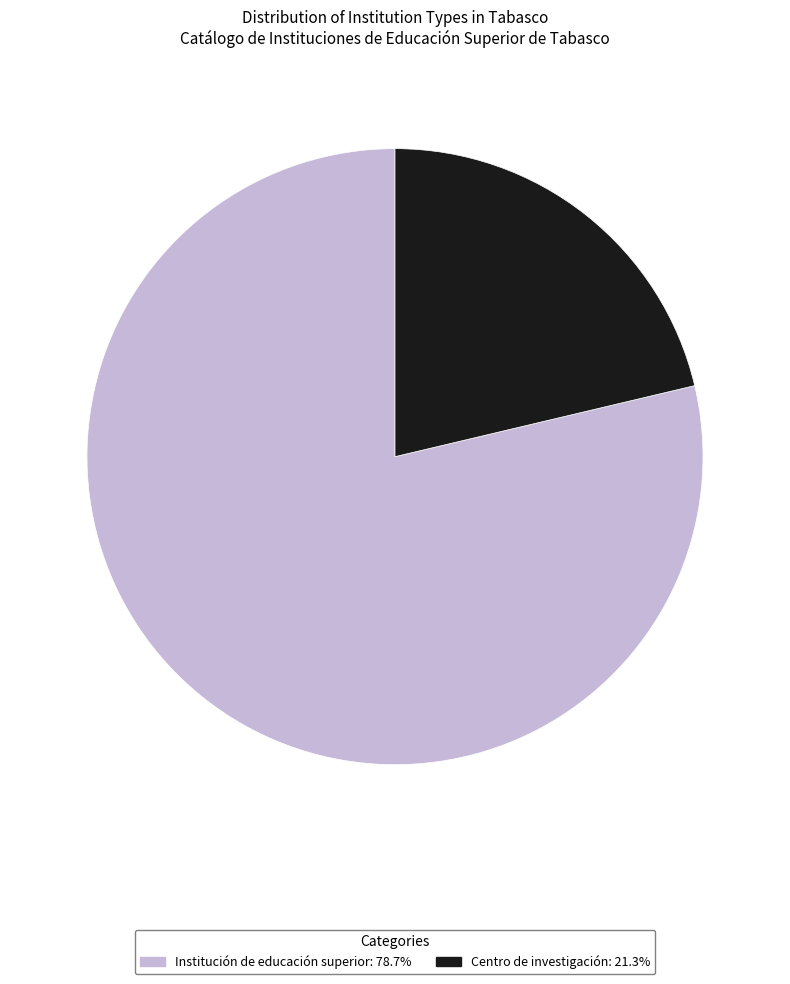

Count the number of slices in the pie.

2